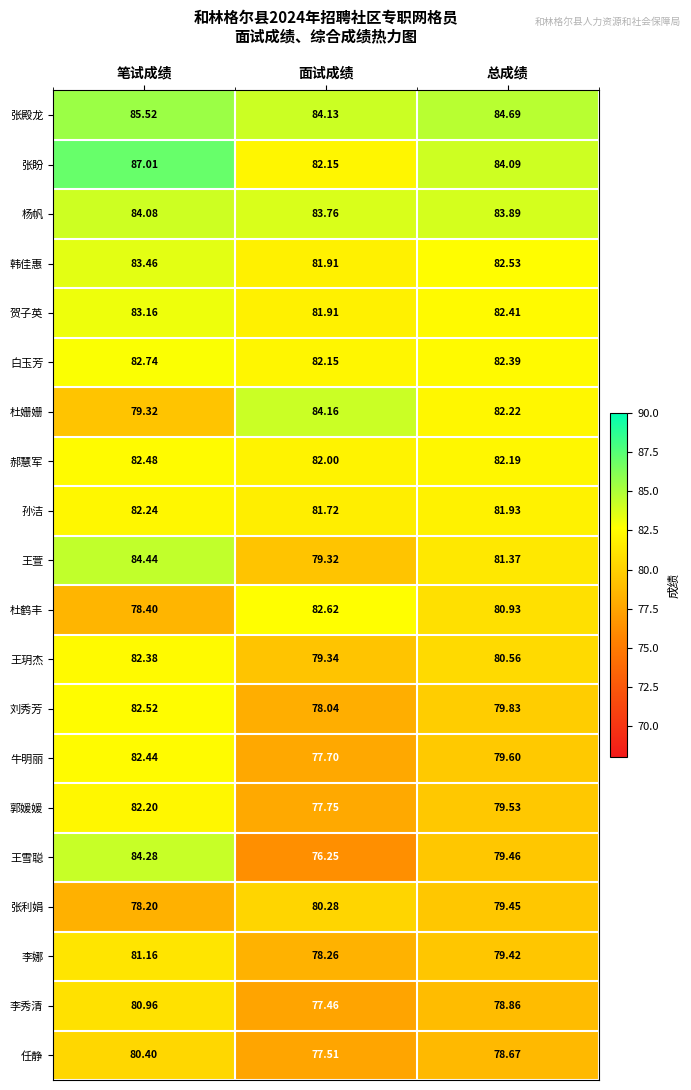

Rank the series by their maximum value, from highest to lowest.

张盼, 张殿龙, 王萱, 王雪聪, 杜姗姗, 杨帆, 韩佳惠, 贺子英, 白玉芳, 杜鹤丰, 刘秀芳, 郝慧军, 牛明丽, 王玥杰, 孙洁, 郭媛媛, 李娜, 李秀清, 任静, 张利娟